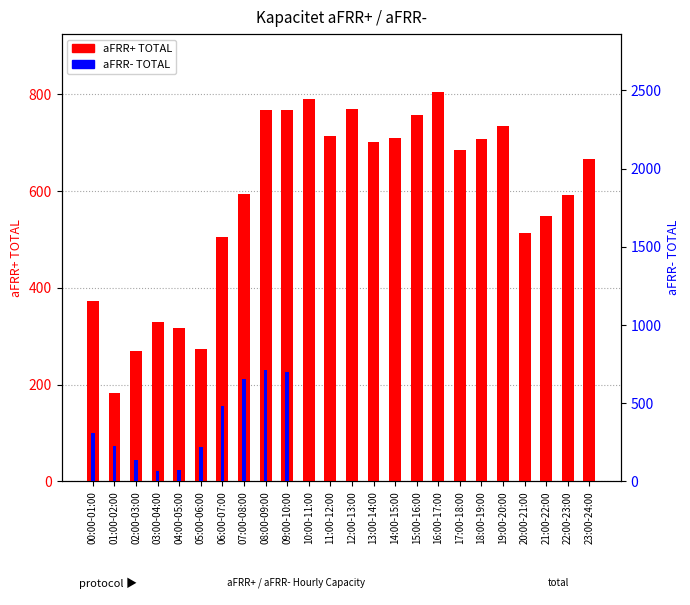

The aFRR- TOTAL series shows 310 at 00:00-01:00. True or false?

True